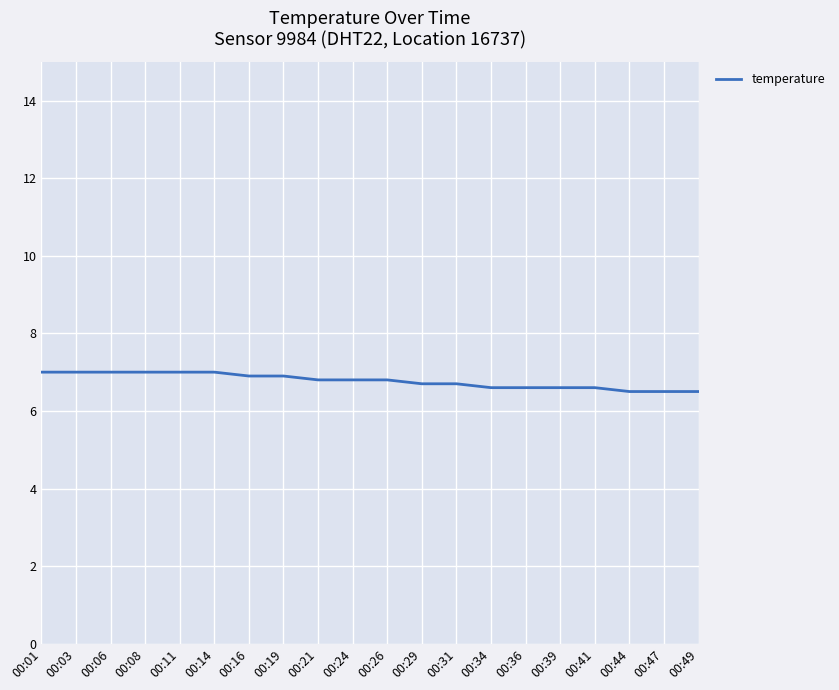

What is the ratio of the value at 00:49 to the value at 00:01?

0.9